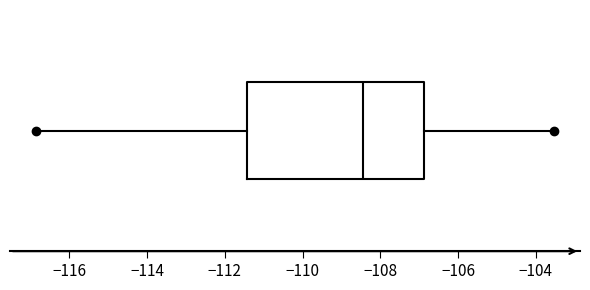

Read this box plot against the x-axis: the position of the median line, the range covered by the box, and the ends of both whiskers. The values are not printed on the chart, so give them approximately, as read against the axis.

median -108.4, box -111.4 to -106.8, whiskers -116.8 to -103.6